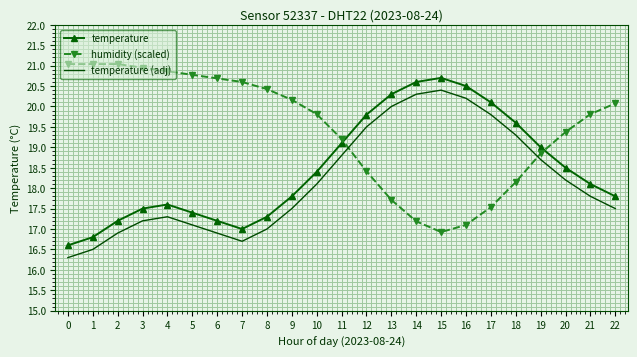

Rank the series by their average value, from lowest to highest.

temperature (adj), temperature, humidity (scaled)